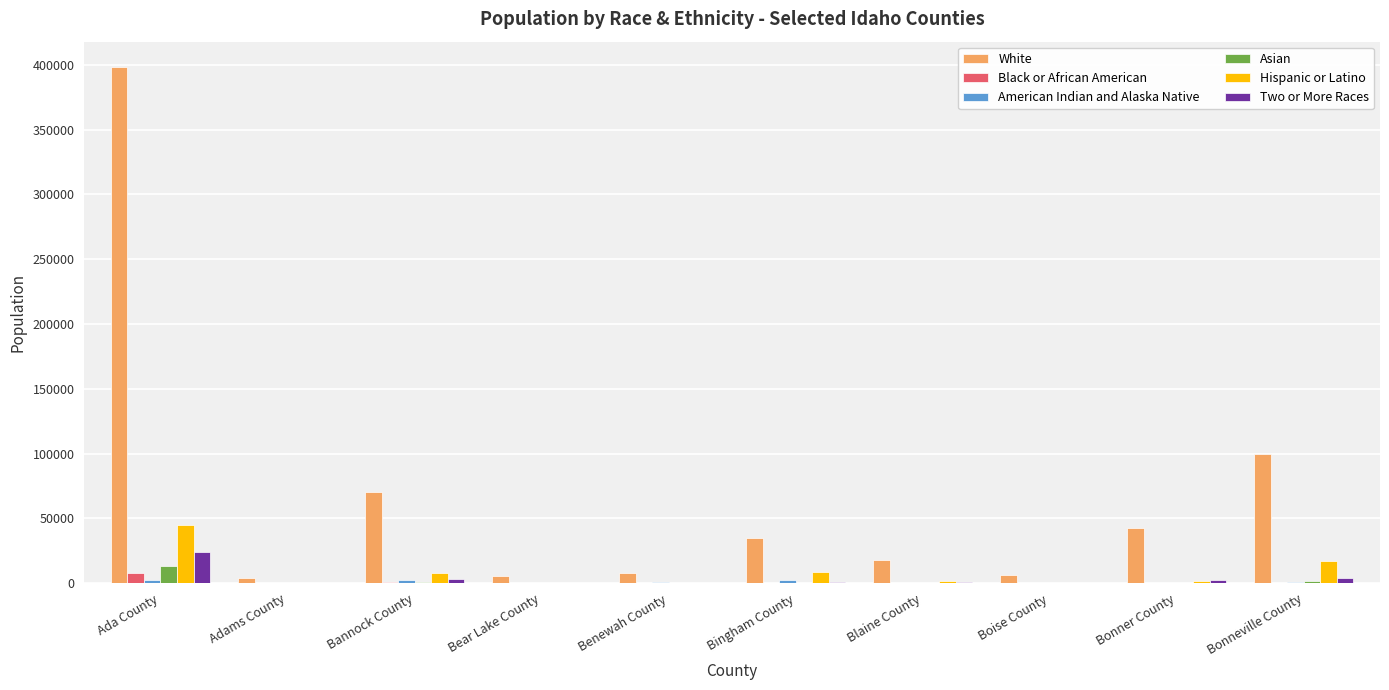

Which series has the largest total across all categories?

White